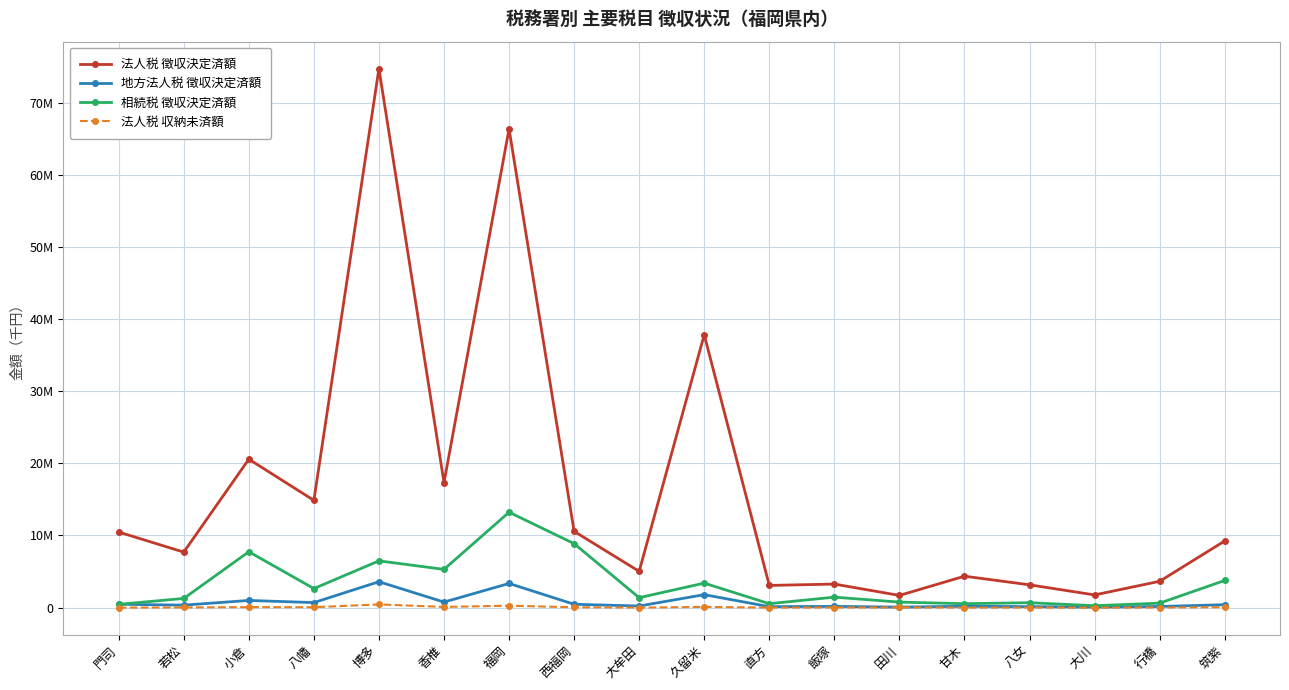

What are all the series names shown in the legend?

法人税 徴収決定済額, 地方法人税 徴収決定済額, 相続税 徴収決定済額, 法人税 収納未済額